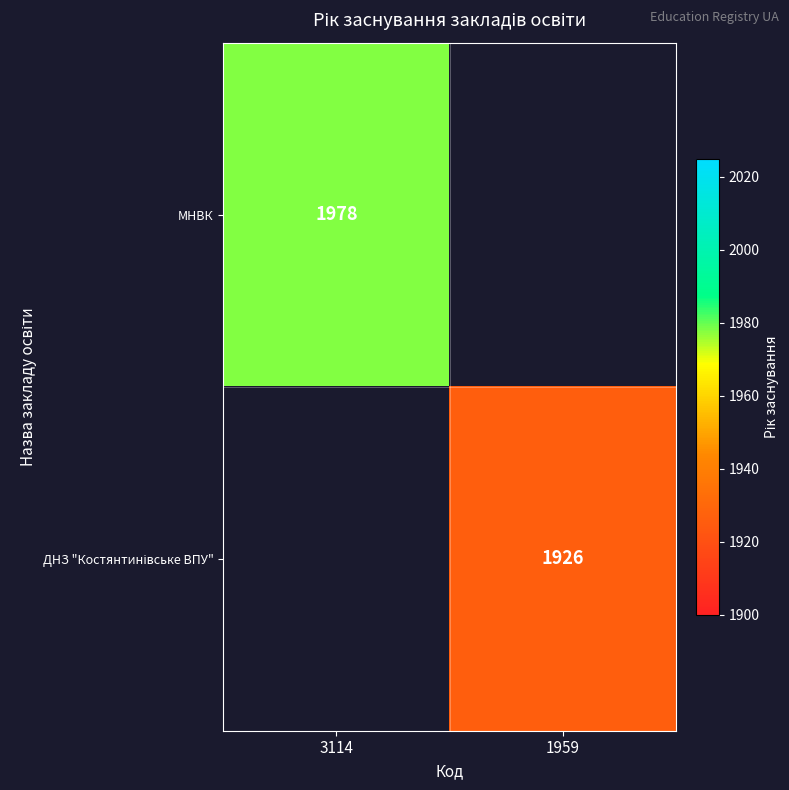

True or false: МНВК has a value of 3043 at 3114.

False